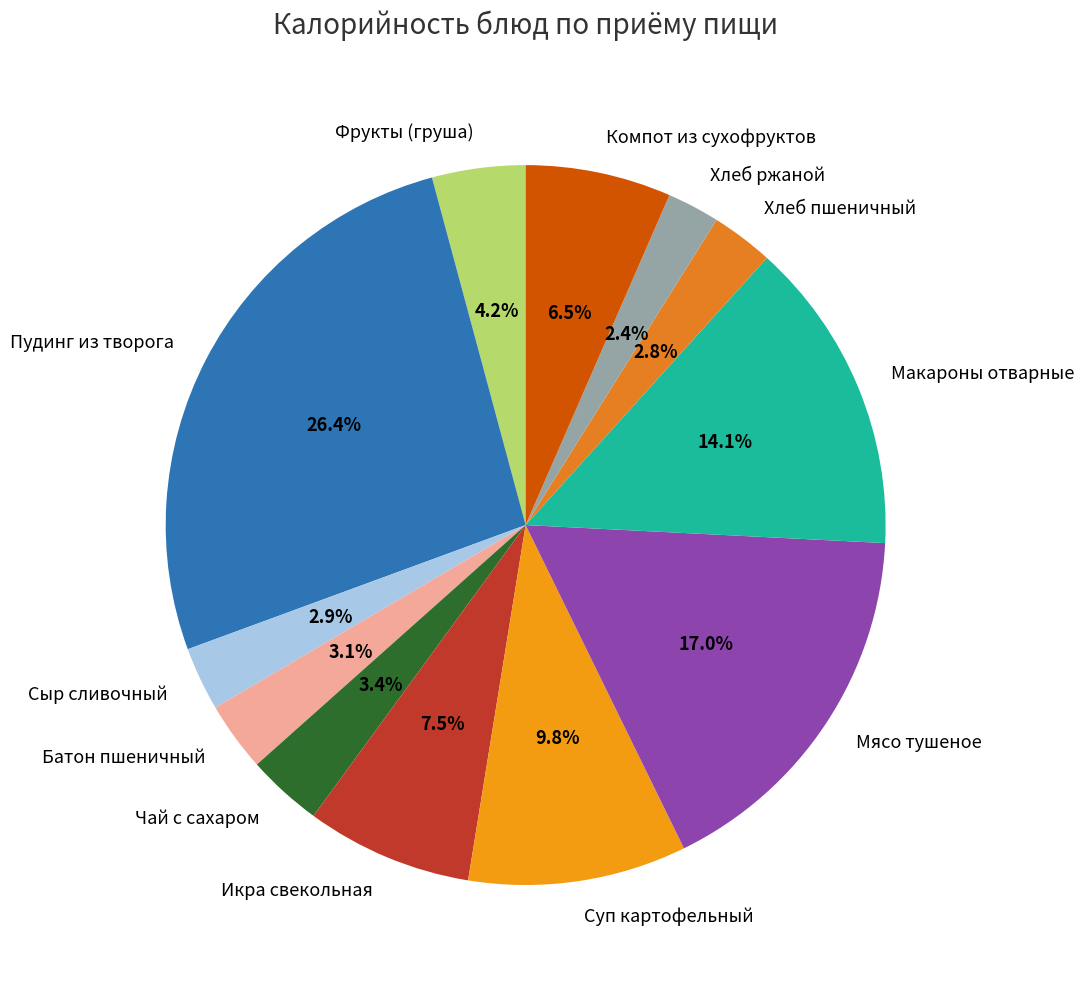

How much of the chart is everything except Чай с сахаром?

96.6%